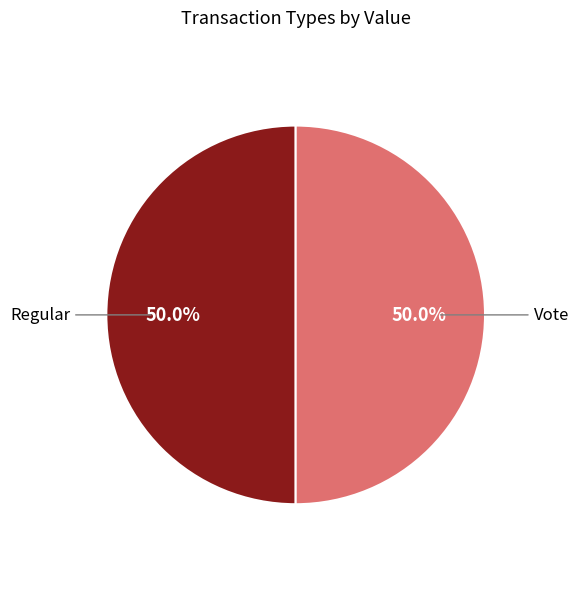

How many segments does this pie chart have?

2